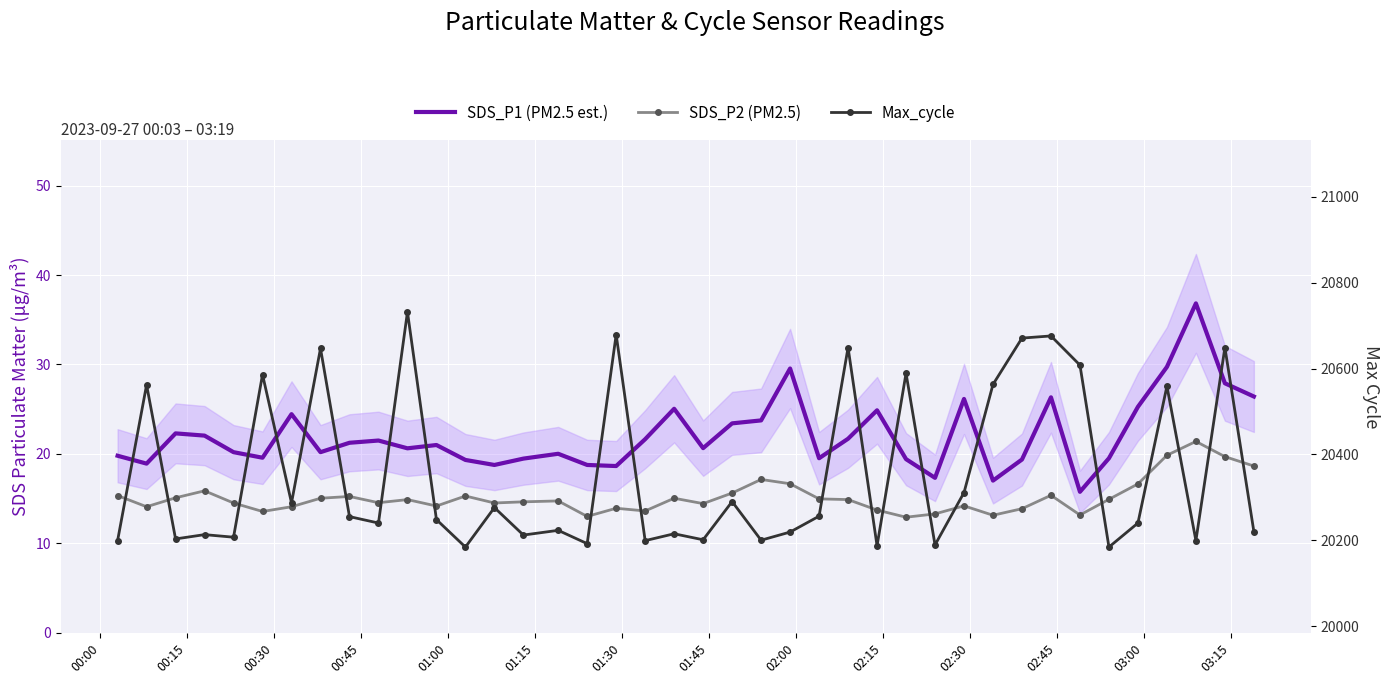

How many categories are shown in the chart?

40